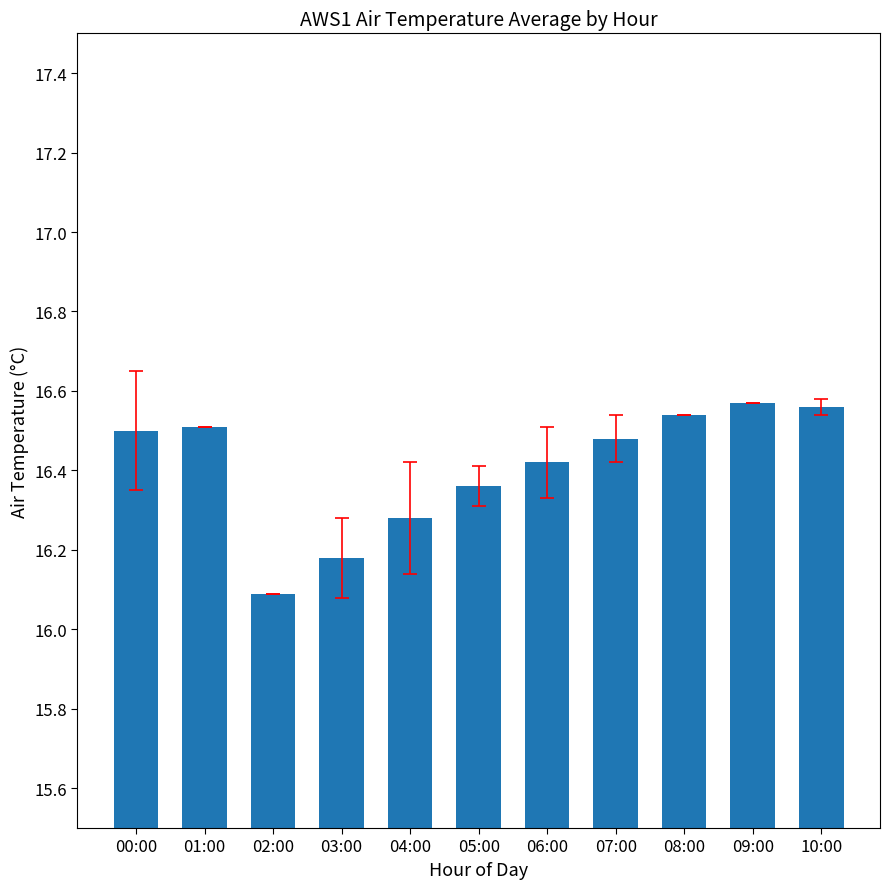

The value at 02:00 is 16.1. True or false?

True